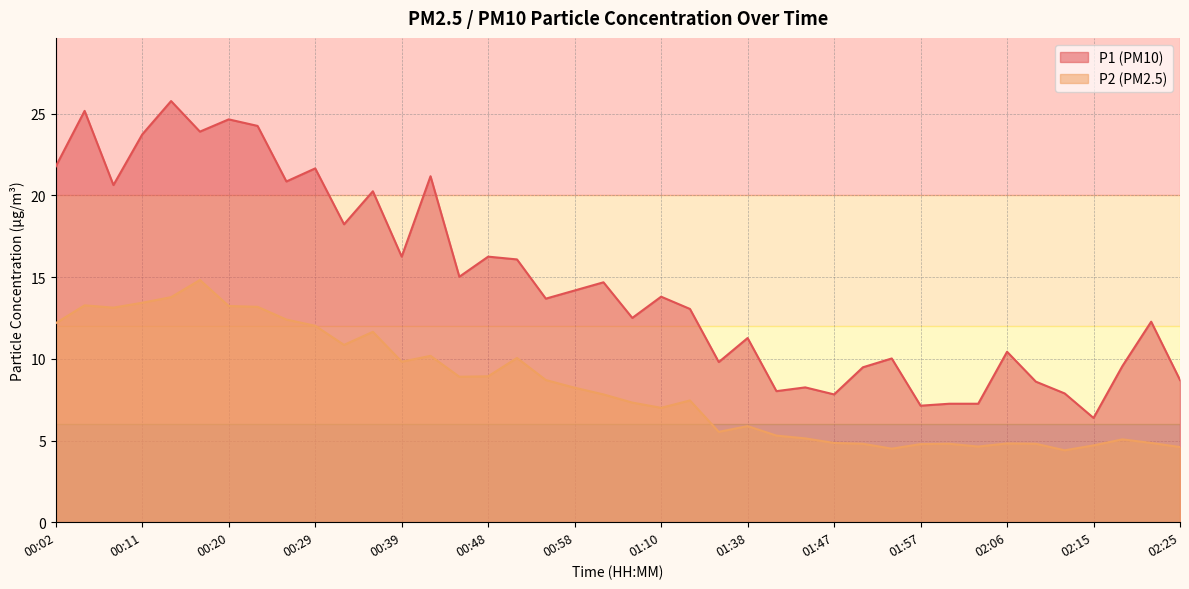

At 00:02, list the series in order from largest to smallest.

P1 (PM10), P2 (PM2.5)